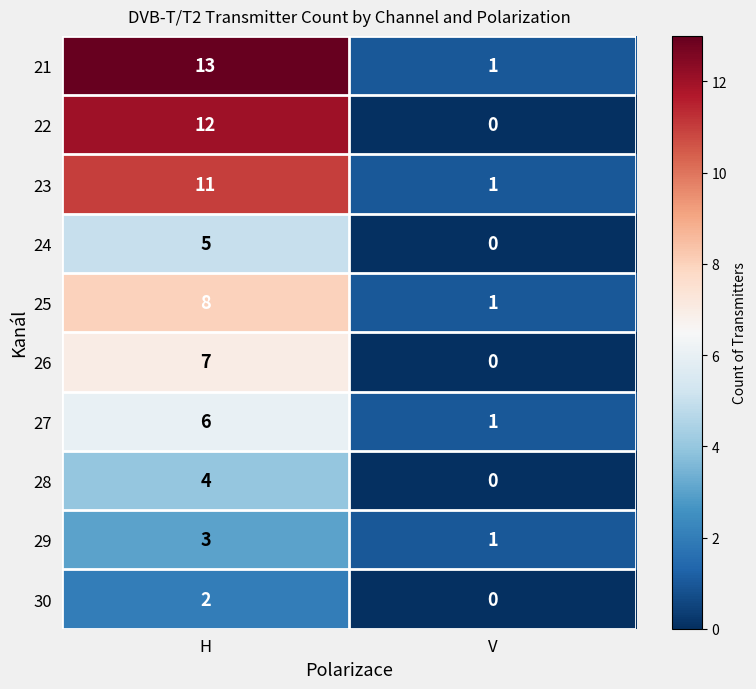

Which label corresponds to the largest value in the chart?

H